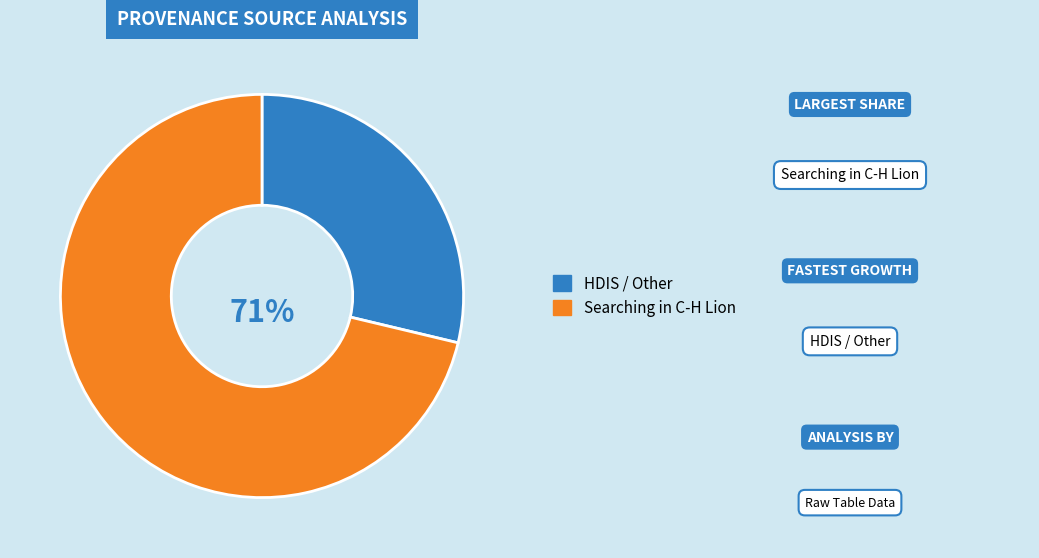

What is the ratio of the value at HDIS / Other to the value at Searching in C-H Lion?

0.4